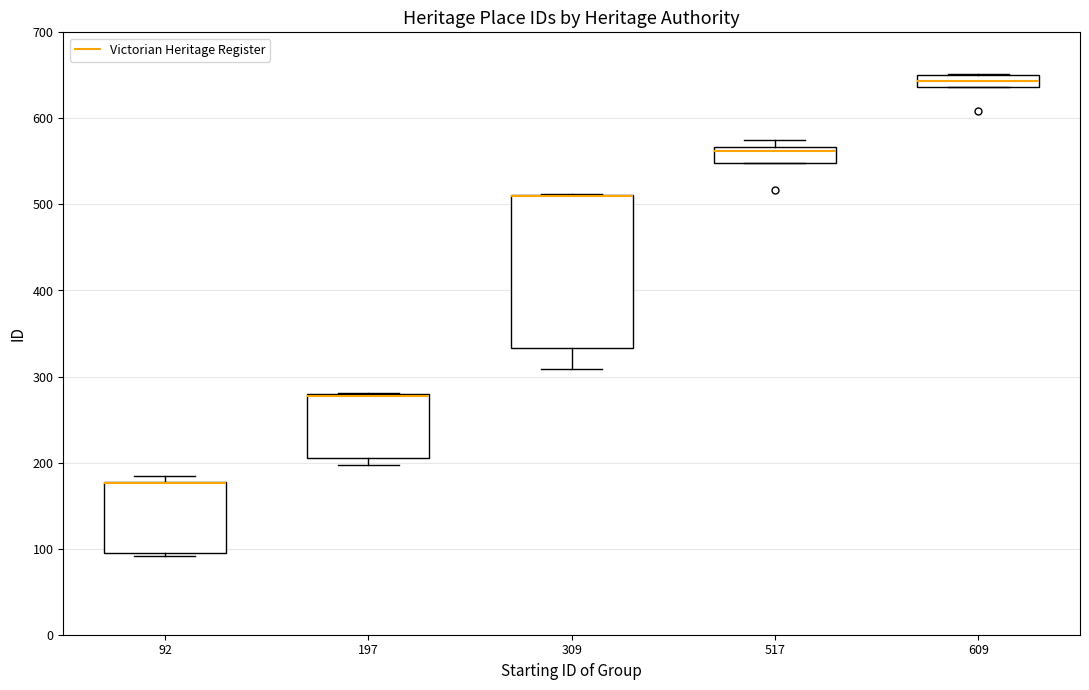

Comparing the boxes themselves (not the whiskers), which one is the tallest?

309